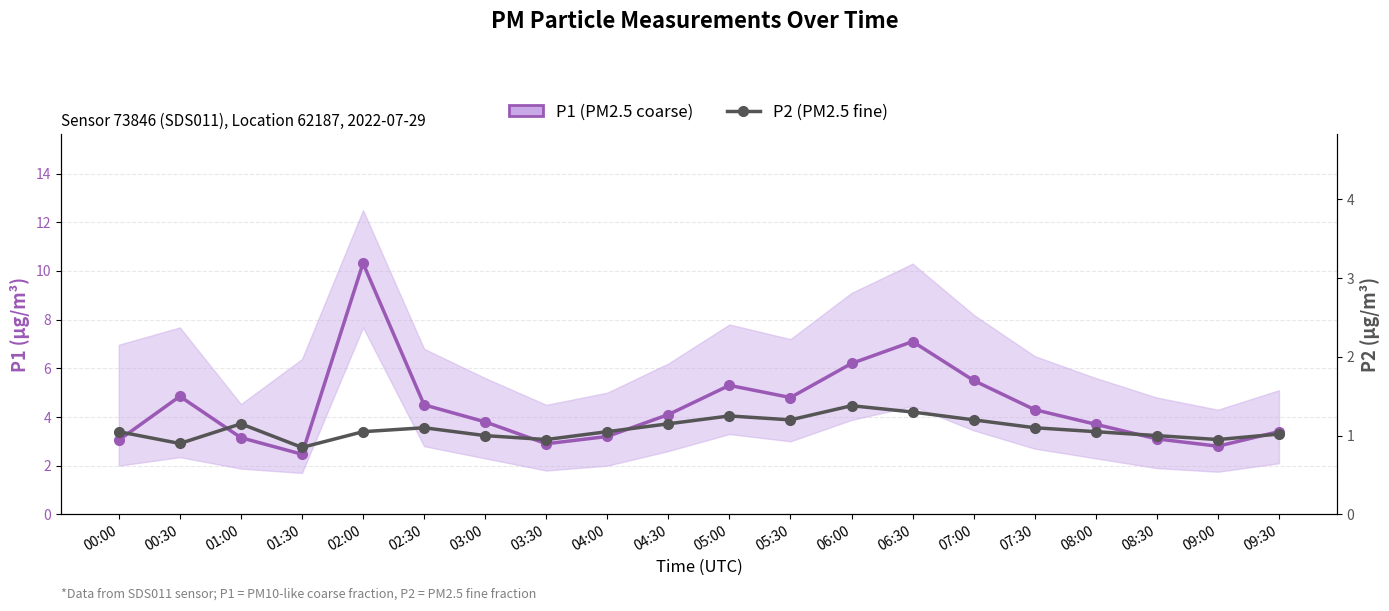

True or false: P1 (PM2.5 coarse) has more than 2 interior local peaks.

True